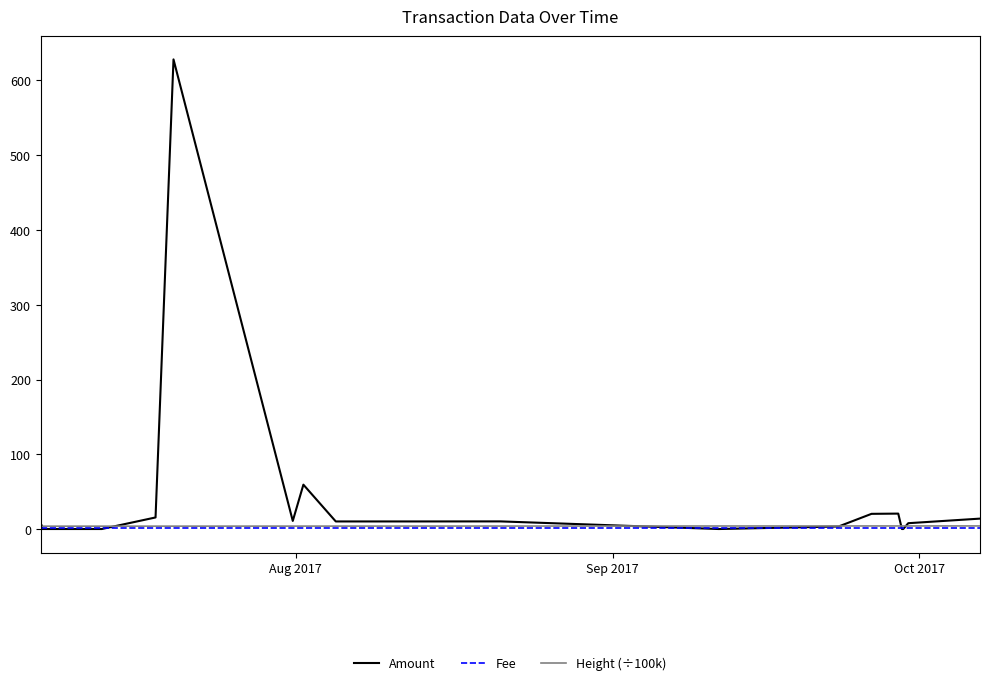

Which series has the widest spread of values?

Amount